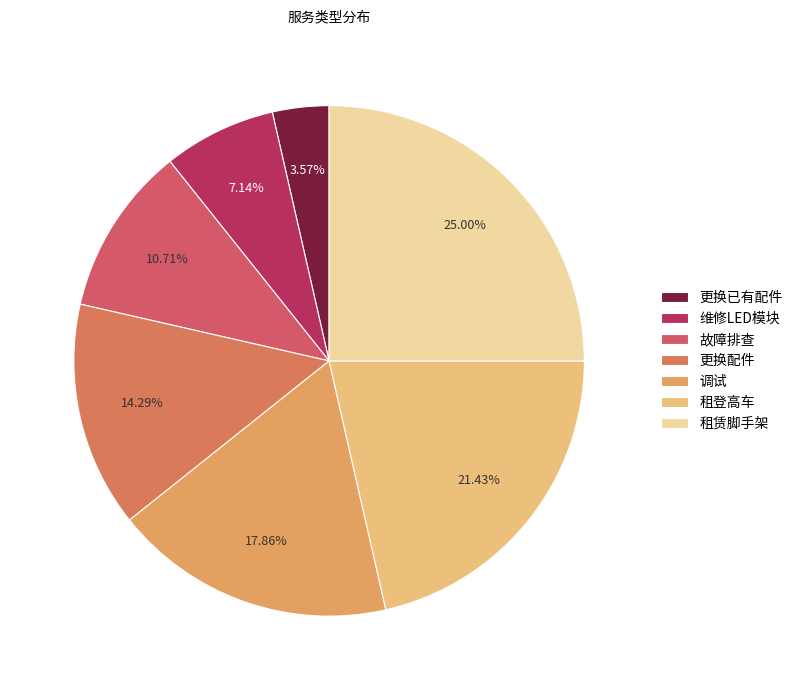

To the nearest percent, what percentage of the pie is 更换配件?

14%